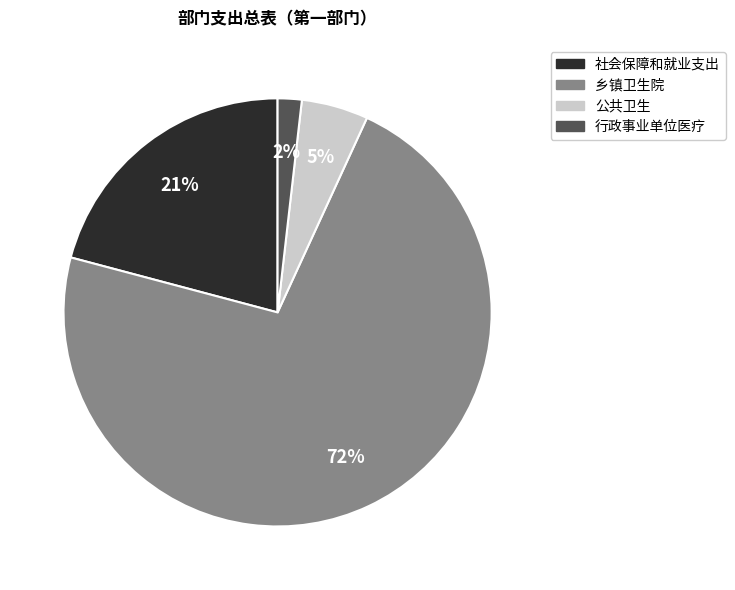

Does 行政事业单位医疗 account for over 50% of the chart?

No